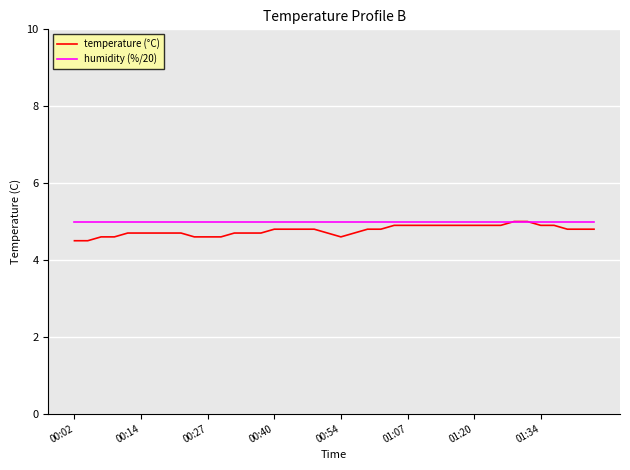

Which series has the largest range (max minus min)?

temperature (°C)